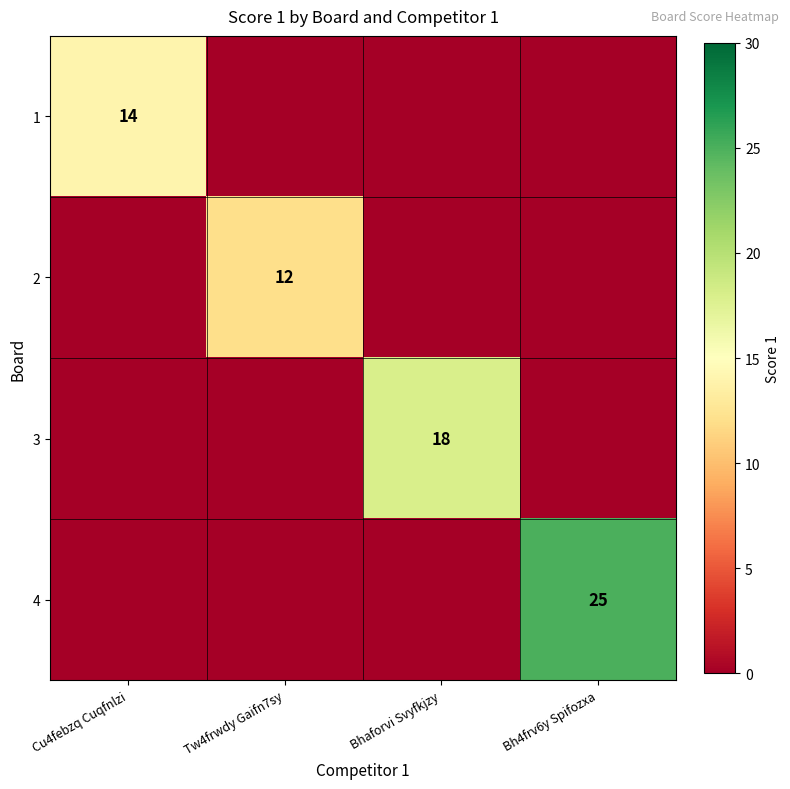

The value of 2 at Tw4frwdy Gaifn7sy is 4. True or false?

False